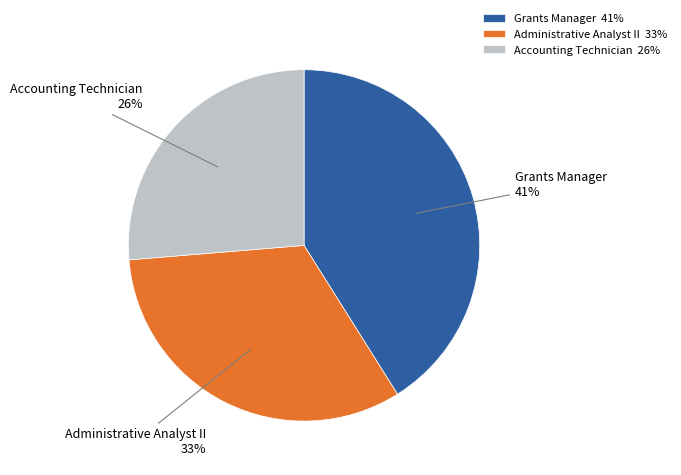

Count the number of slices in the pie.

3